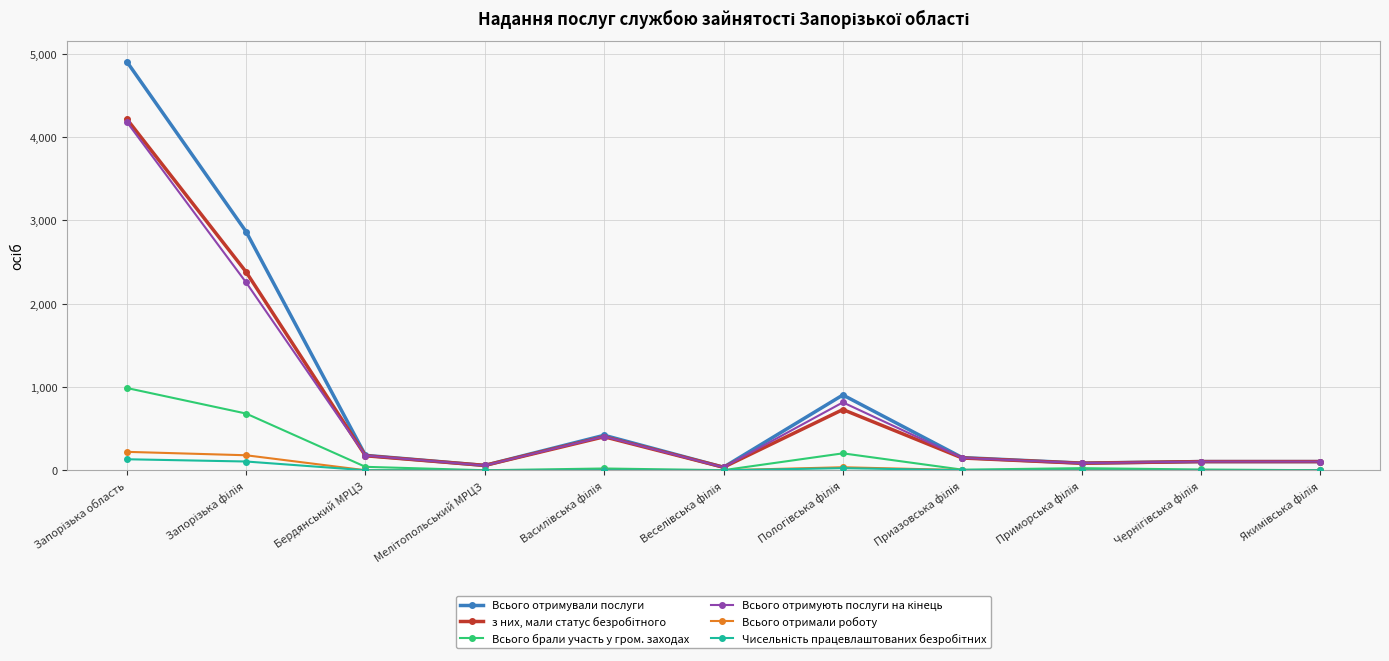

True or false: Всього брали участь у гром. заходах has more than 0 points higher than both neighbors.

True